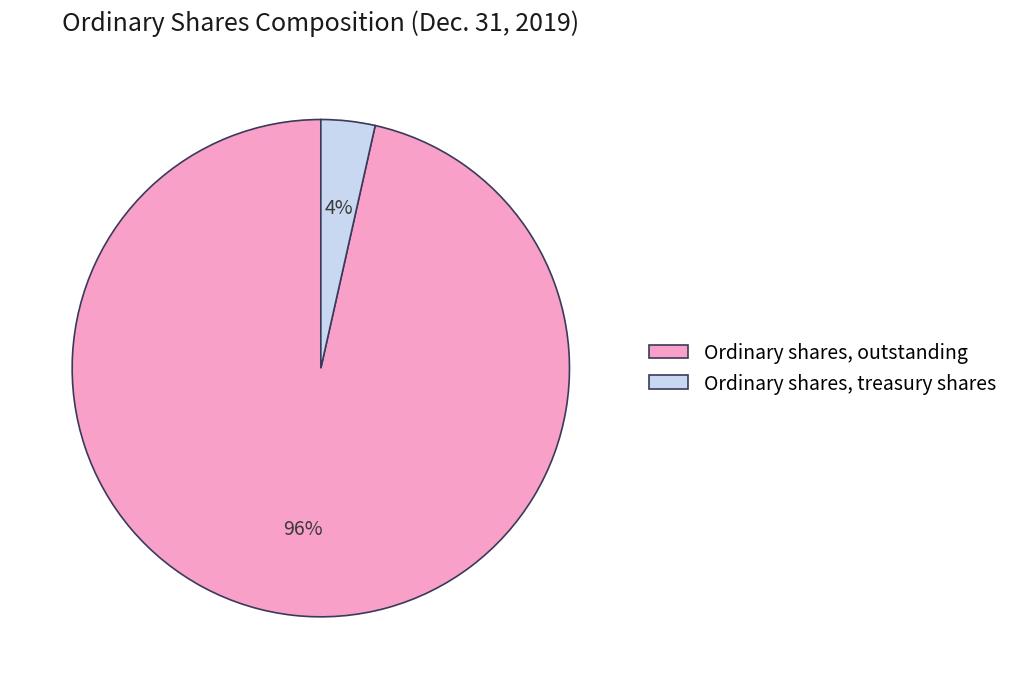

Is it true that Ordinary shares, treasury shares is 18% of the pie?

False